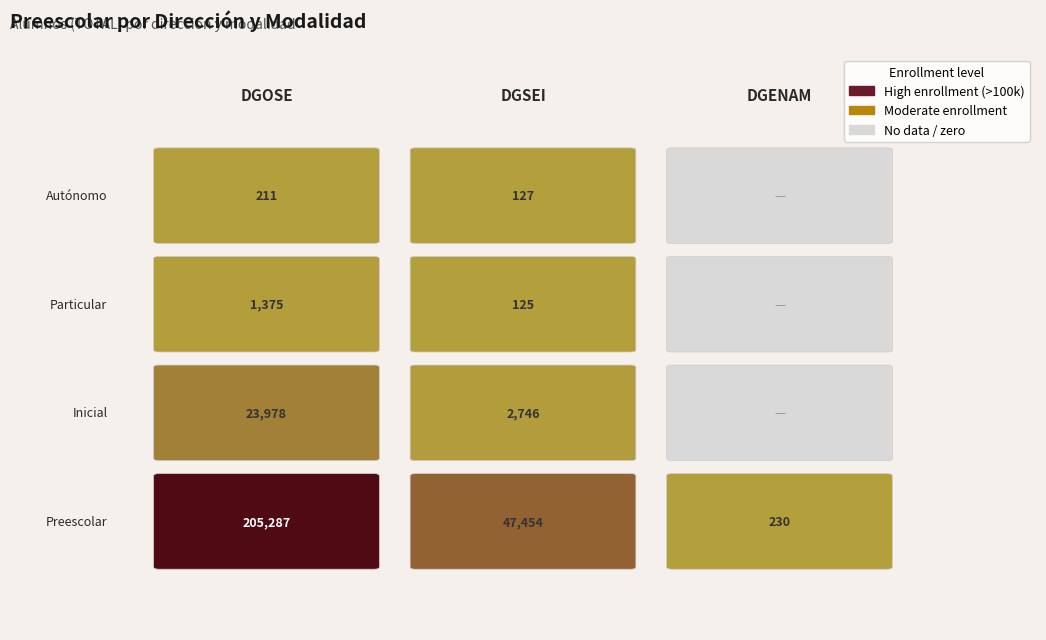

What is the total value across all series at DGSEI?

50452